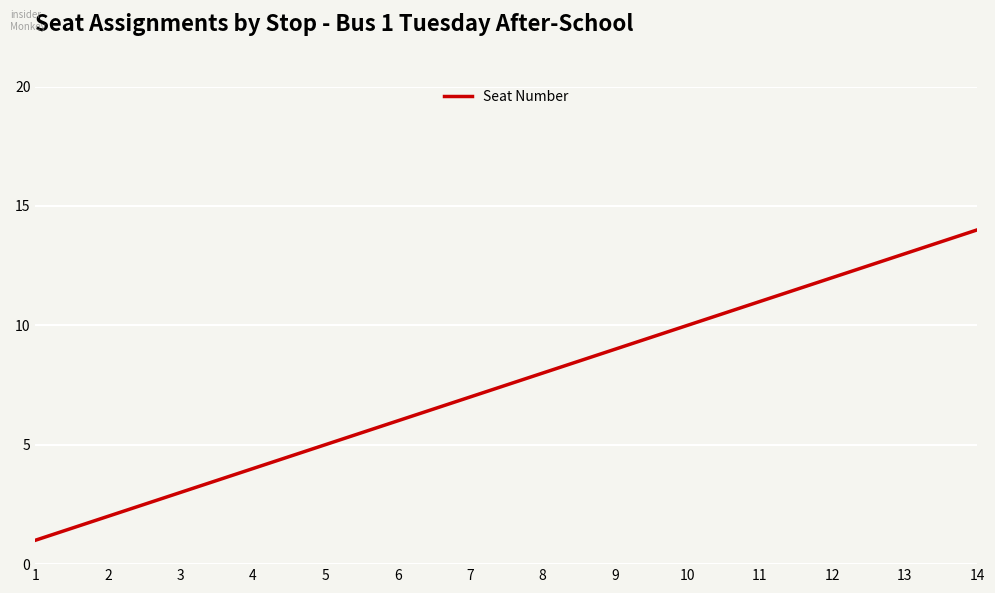

What is the change in value from 5 to 6?

+1